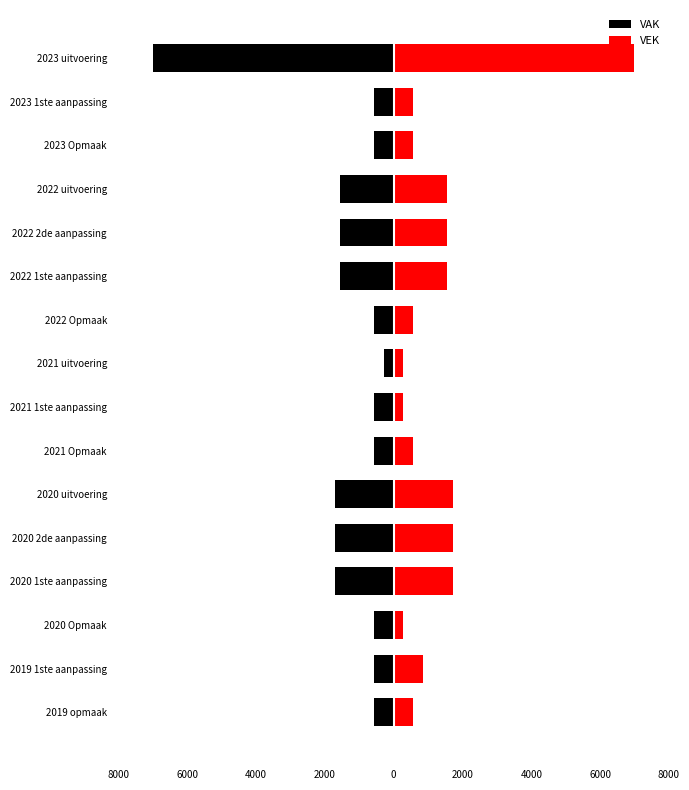

Between 2019 1ste aanpassing and 2022 Opmaak, which is larger?

2019 1ste aanpassing